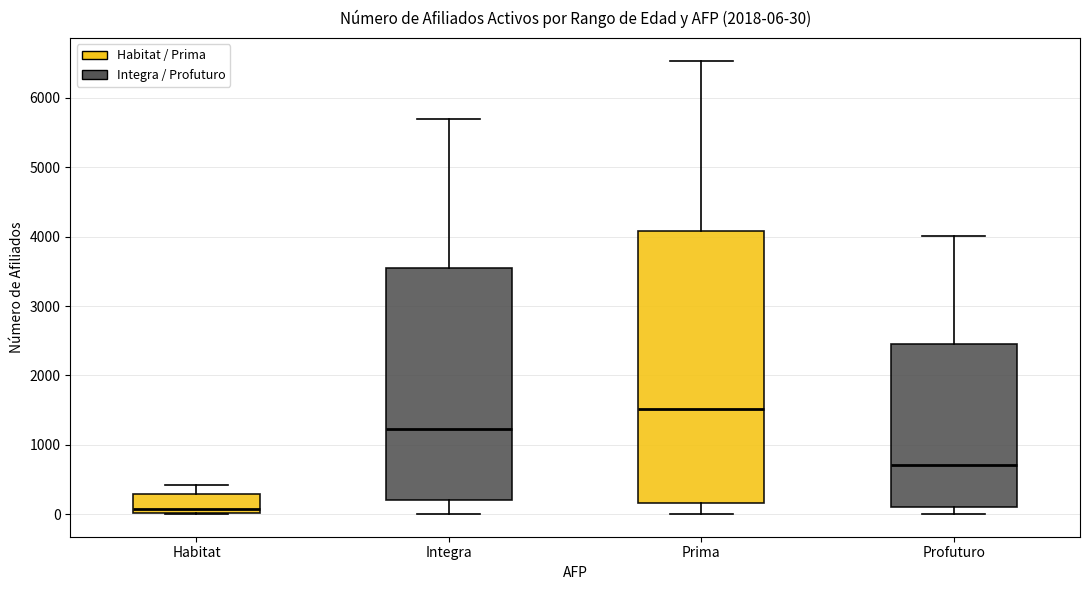

Which box is the tallest, from its lower edge to its upper edge?

Prima